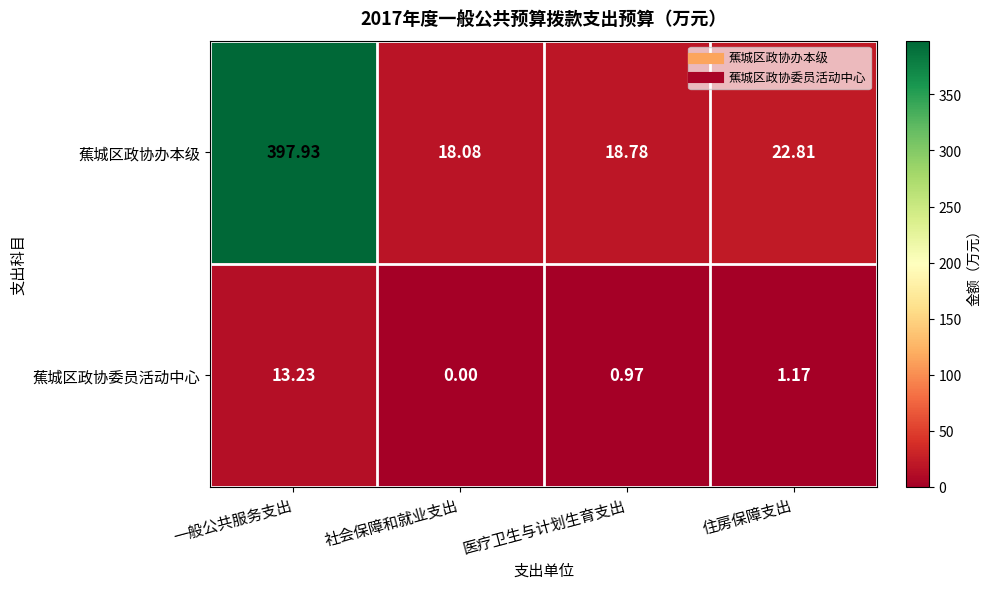

What is the total value across all series at 一般公共服务支出?

411.2